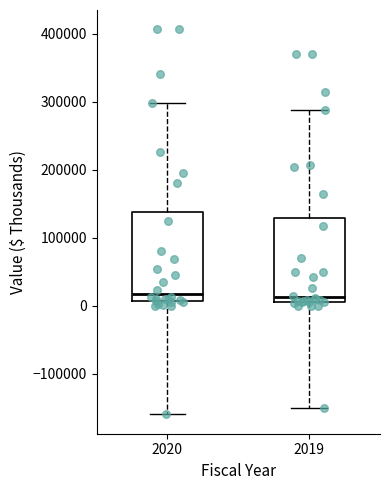

Reading left to right, transcribe this box plot: for each box, give where its median line is, the range the box spans, and where its two whiskers end, as read against the y-axis. The values are not printed on the chart, so give them approximately, as read against the axis.

2020: median 20000, box 10000 to 140000, whiskers -160000 to 300000
2019: median 10000 (just above the box's lower edge), box 10000 to 130000, whiskers -150000 to 290000